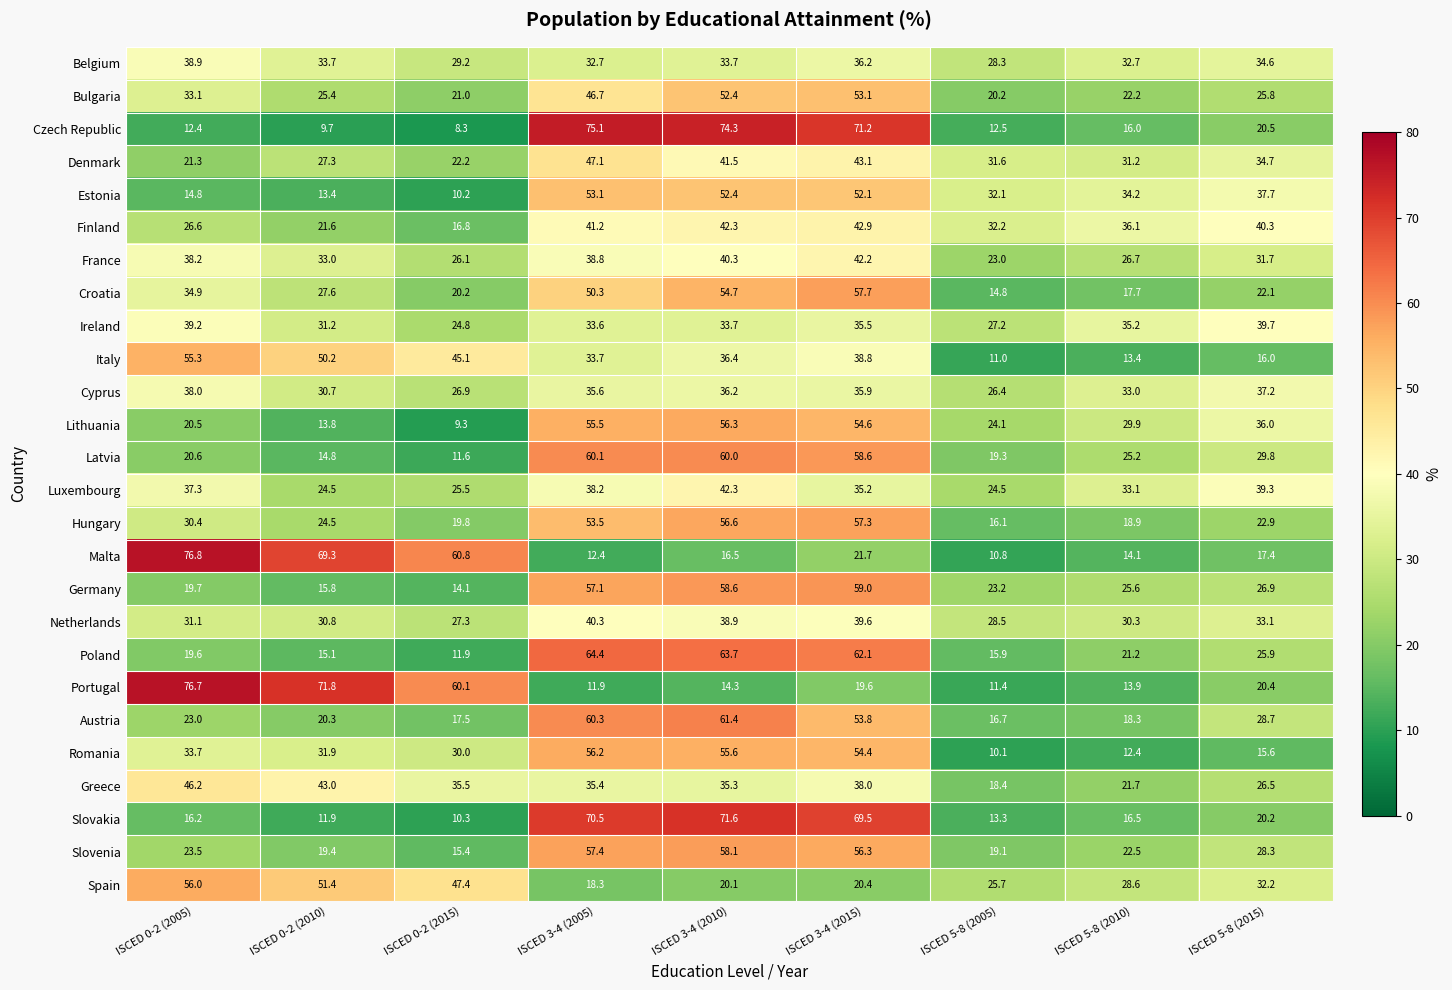

Which series has the widest spread of values?

Czech Republic